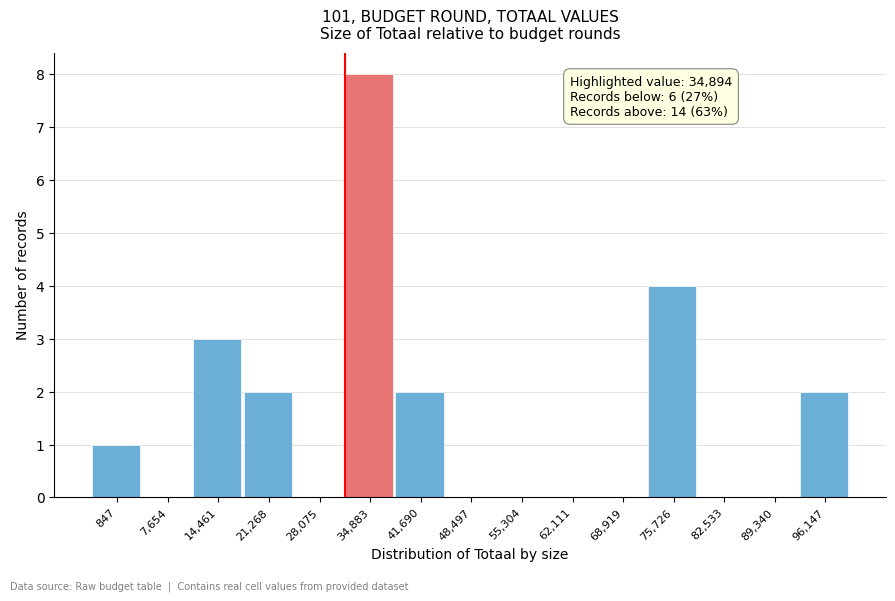

Reading left to right, extract all data points from this chart.

847=1	7,654=0	14,461=3	21,268=2	28,075=0	34,883=8	41,690=2	48,497=0	55,304=0	62,111=0	68,919=0	75,726=4	82,533=0	89,340=0	96,147=2